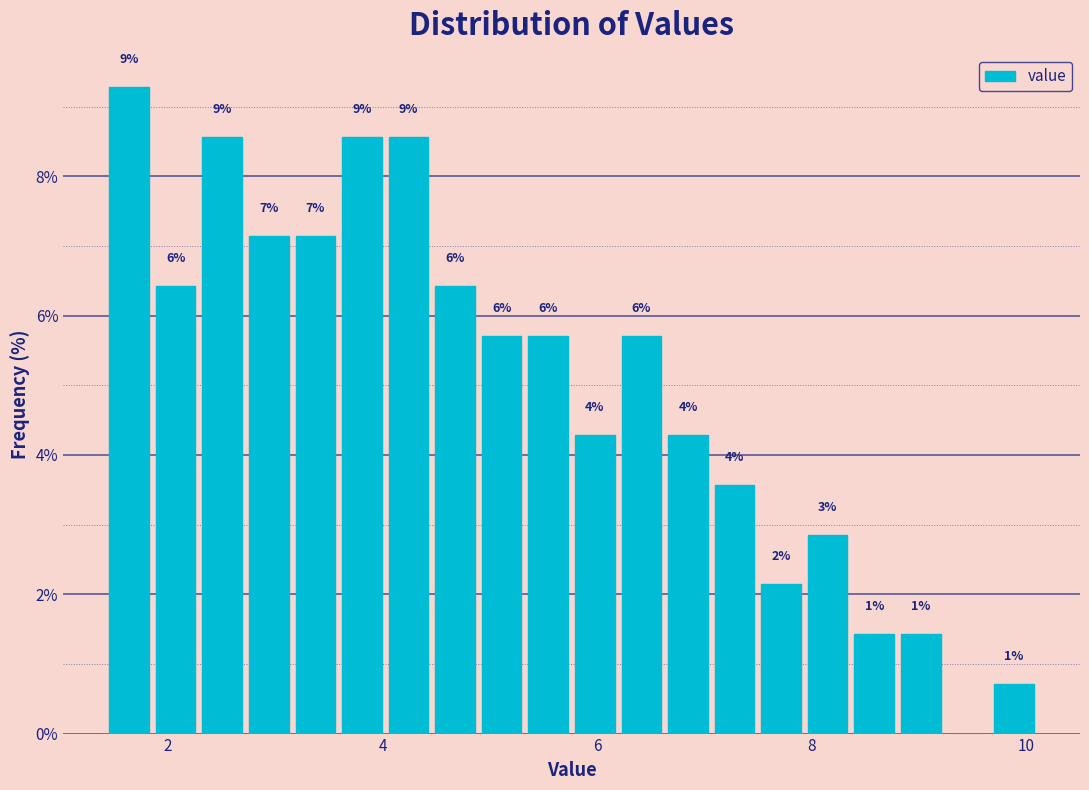

Around what value on the x-axis is the tallest bar? Give the approximate position of its centre, as read against the axis.

1.6